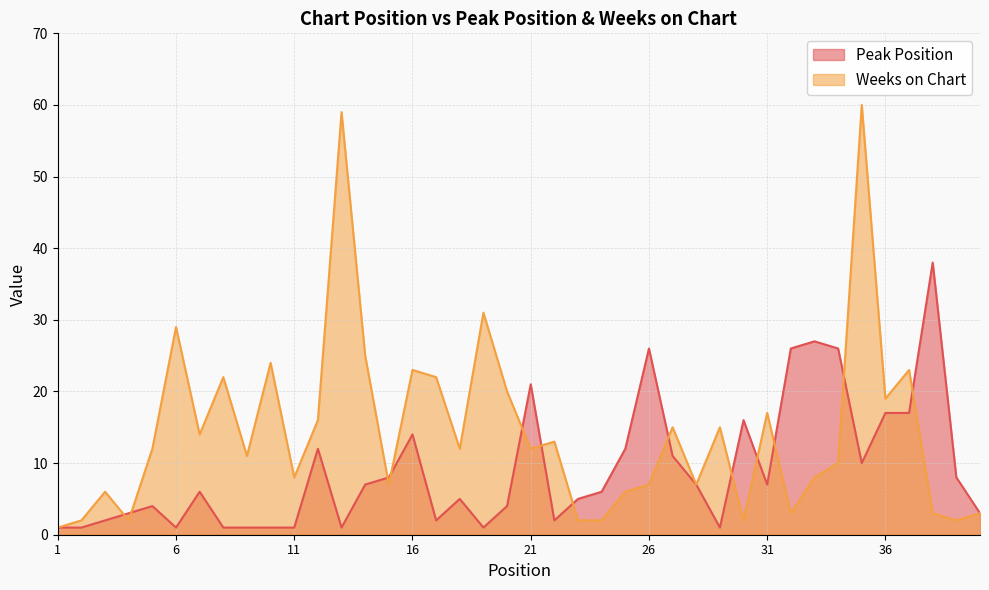

How many values in the Peak Position series exceed 6?

19